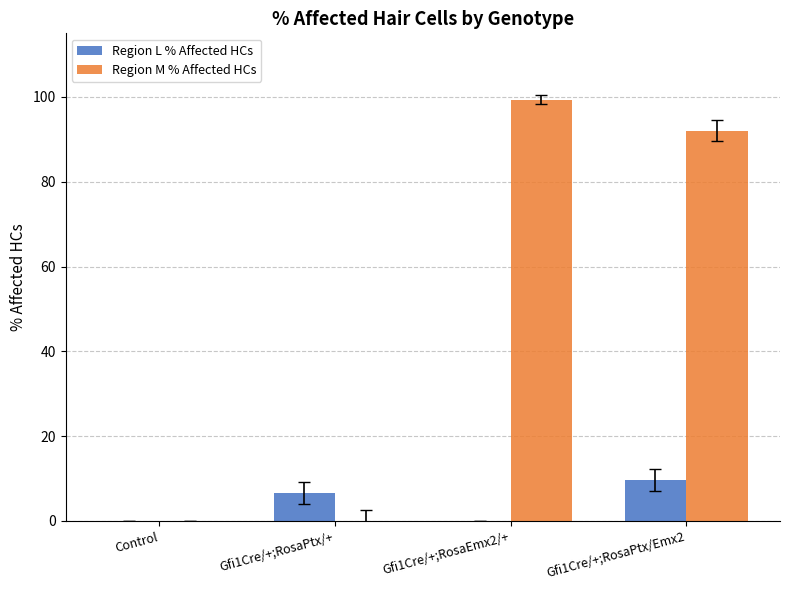

Reading left to right, what are all the values shown in this chart?

Region L % Affected HCs: 0.0	6.7	0.0	9.6
Region M % Affected HCs: 0.0	0.0	99.4	92.1